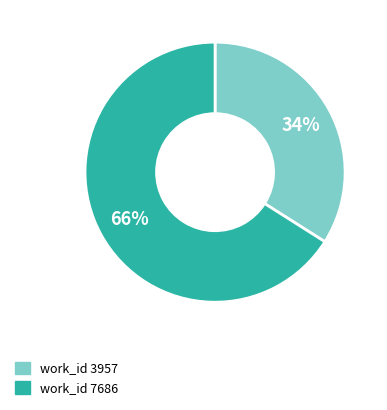

To the nearest percent, what portion does work_id 3957 represent?

34%